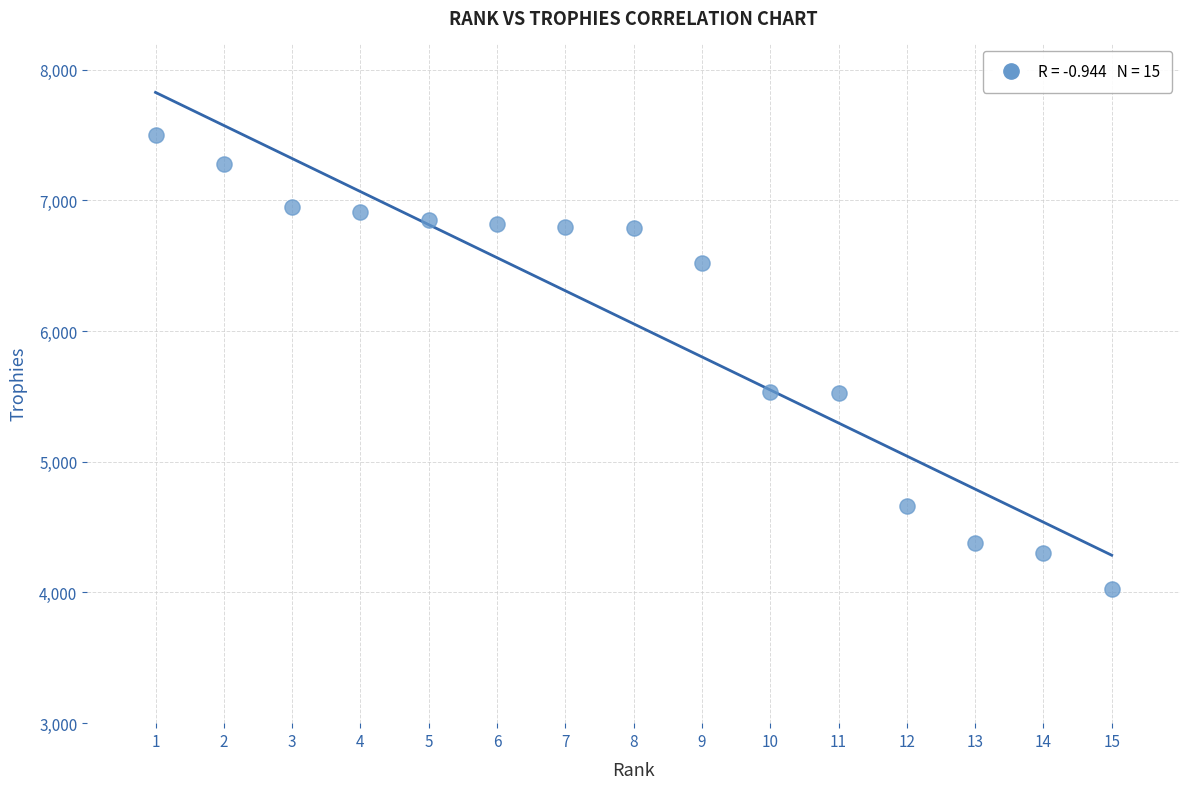

What is the range of X values (max minus min)?

14